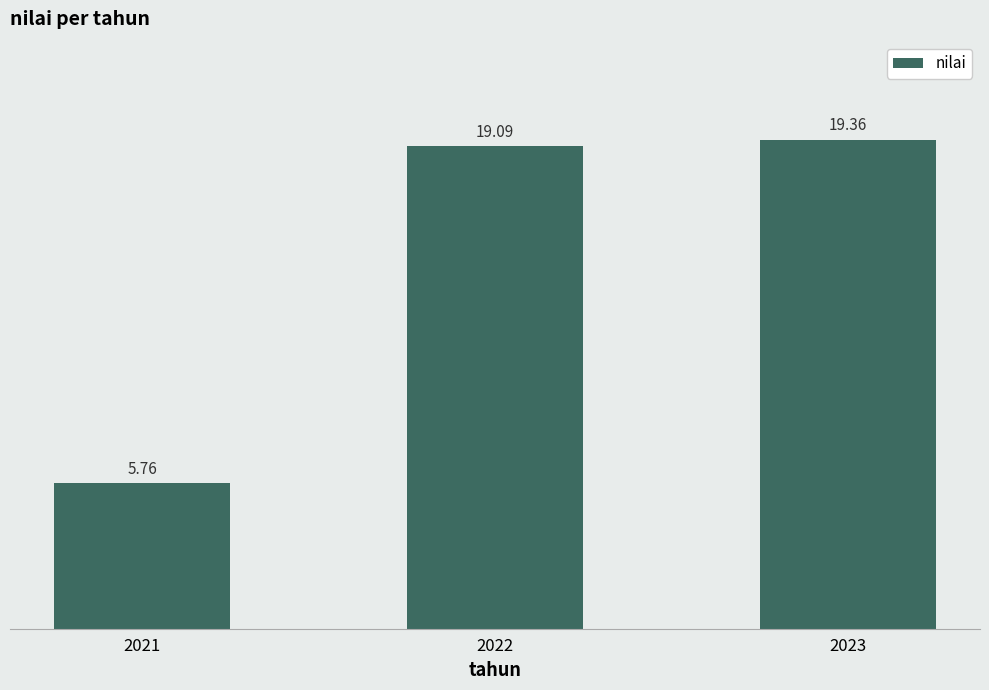

The chart shows a value of 8.9 at 2021. True or false?

False